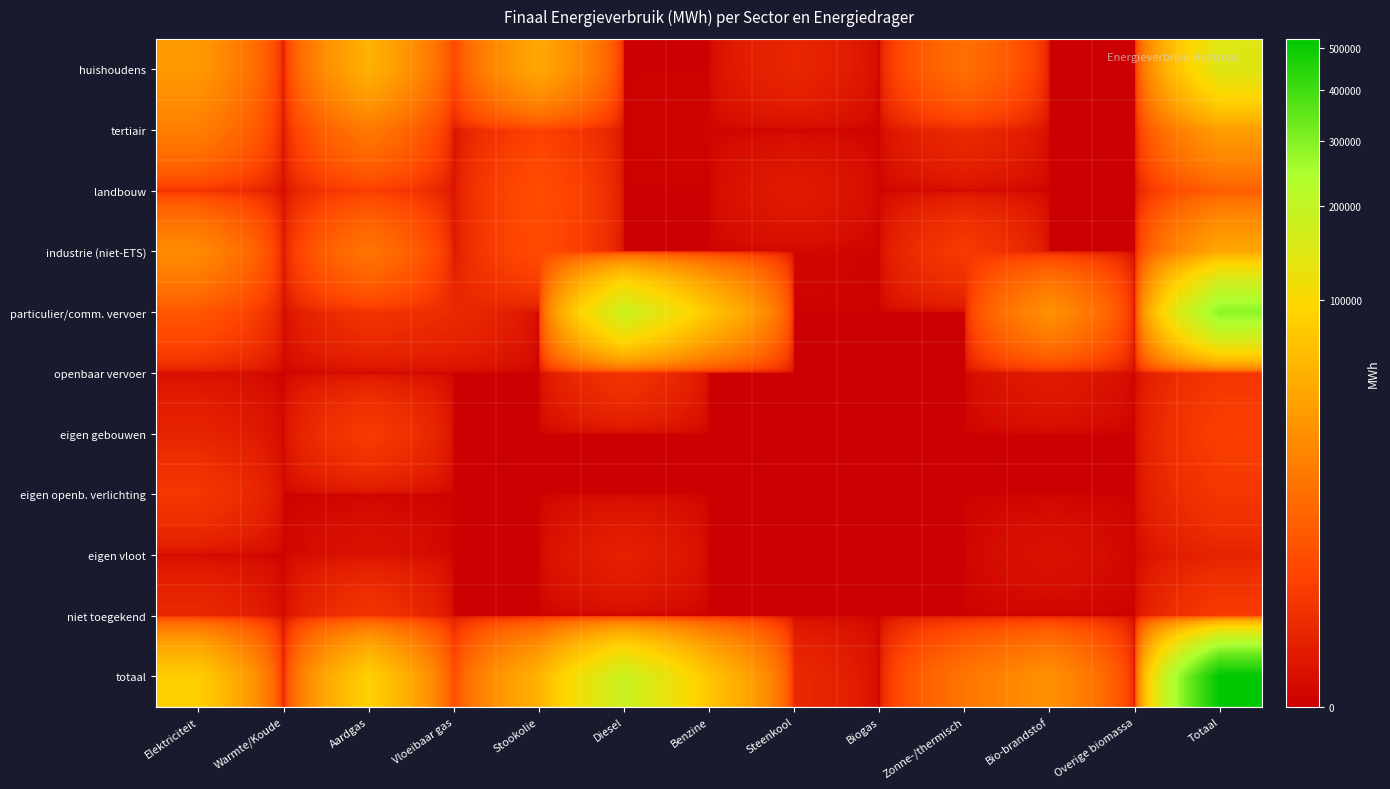

At which category is the sum across all series the highest?

Totaal